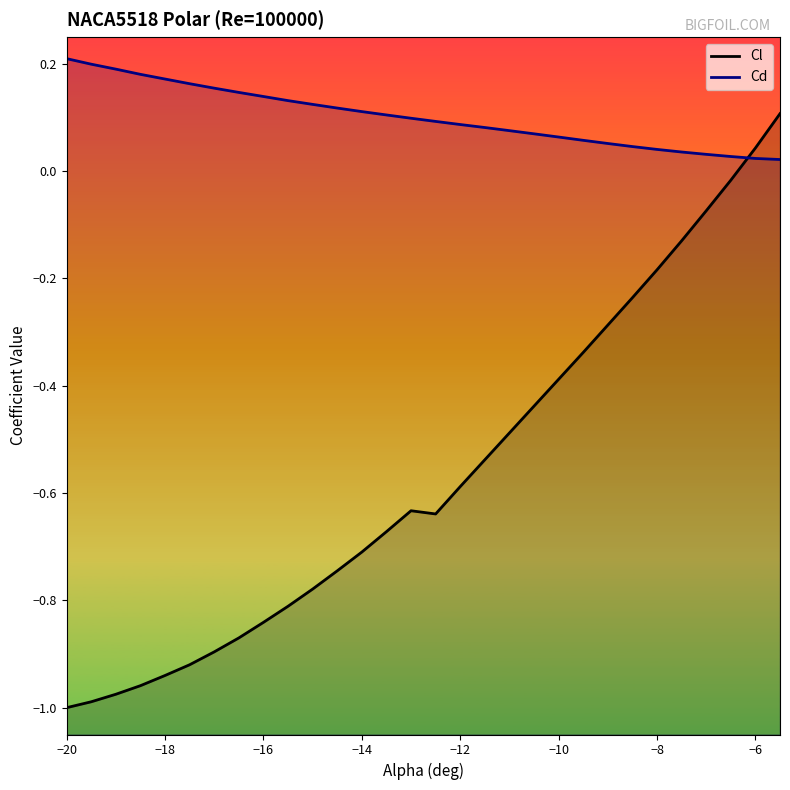

Between −4 and −6, which is larger?

−4